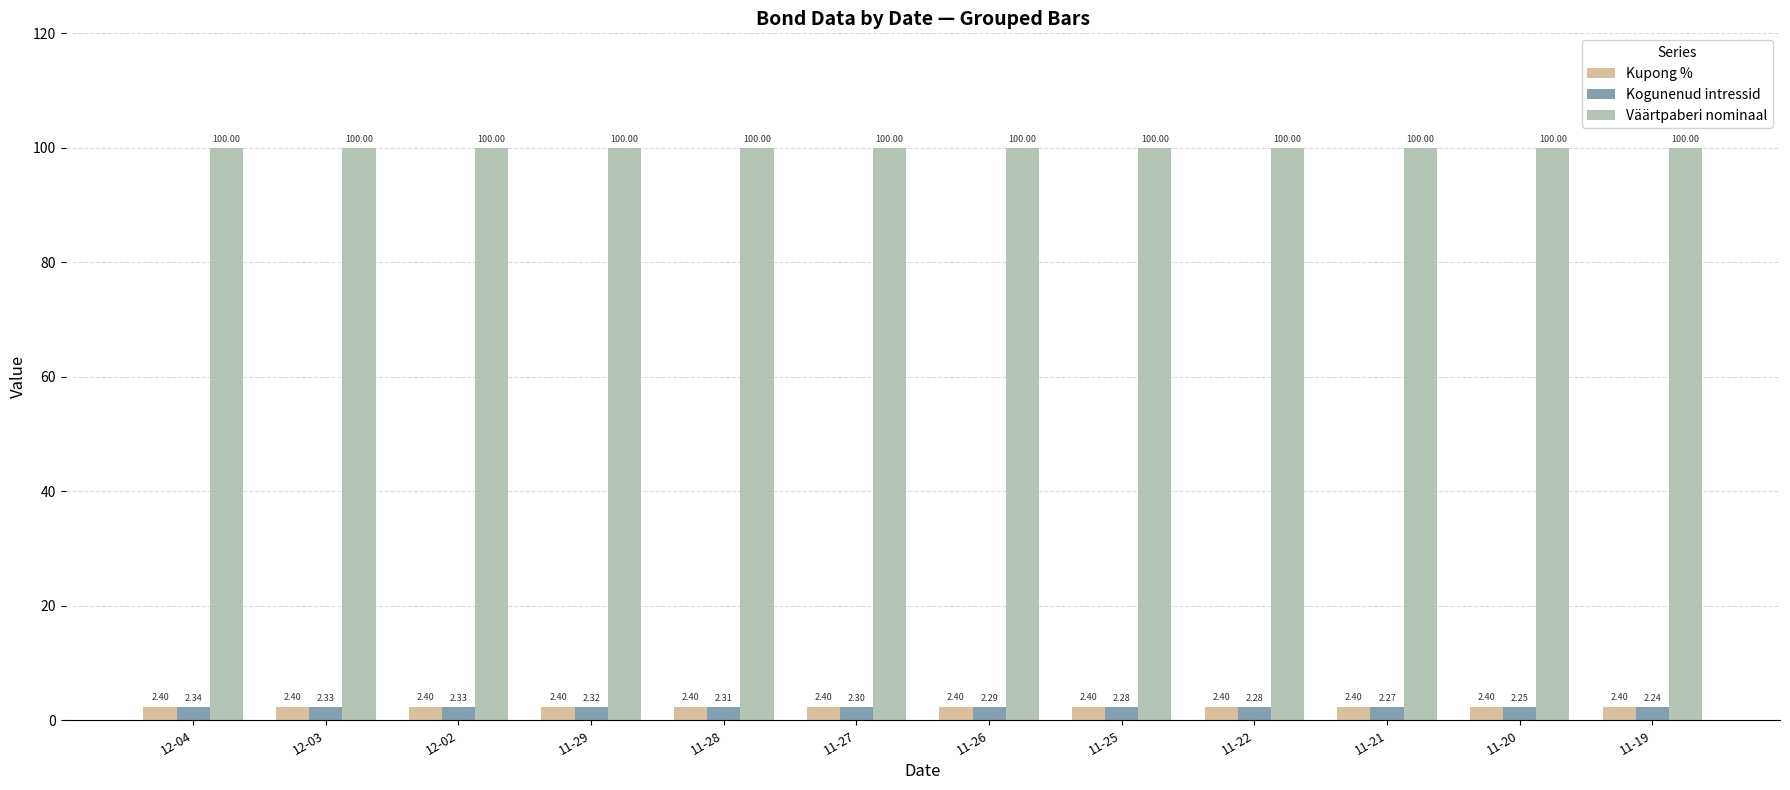

What is the sum of the Kupong % values at 11-19 and 11-20?

4.8